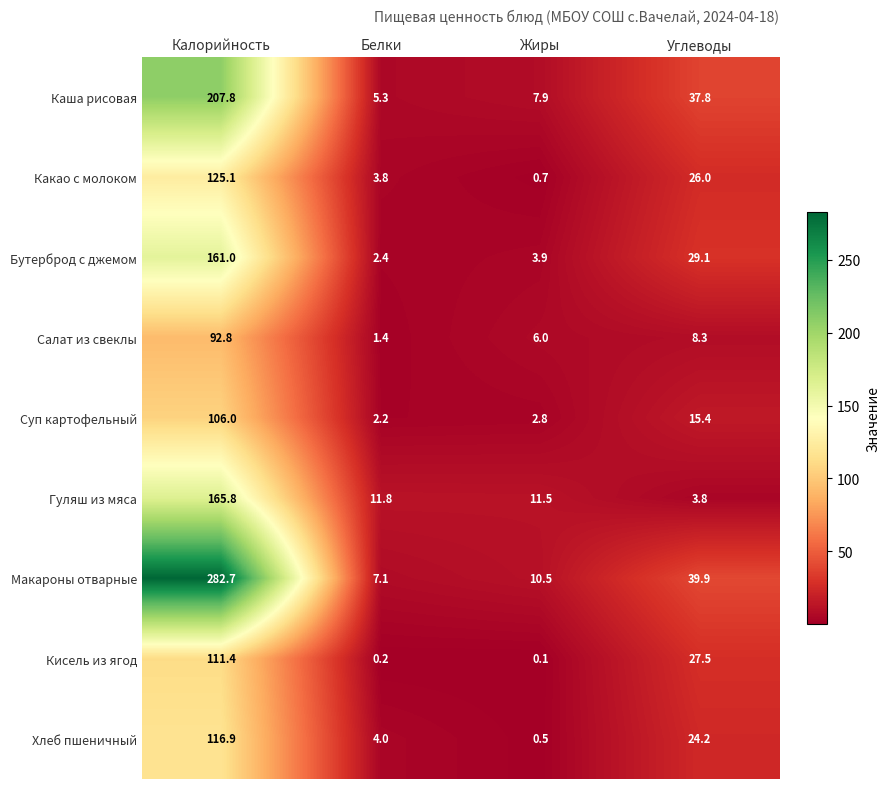

Rank the series at Жиры from lowest to highest value.

Кисель из ягод, Хлеб пшеничный, Какао с молоком, Суп картофельный, Бутерброд с джемом, Салат из свеклы, Каша рисовая, Макароны отварные, Гуляш из мяса